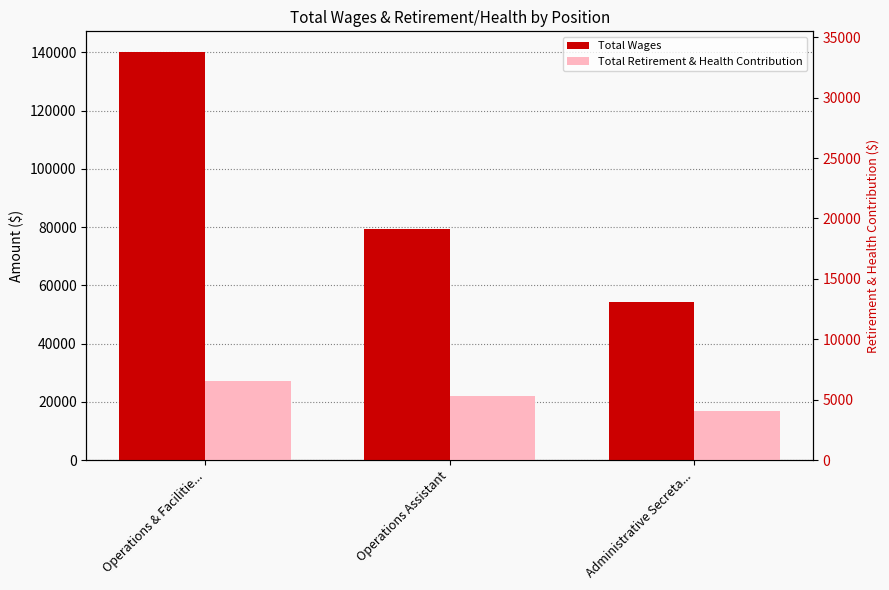

True or false: Total Retirement & Health Contribution has a value of 27294 at Operations & Facilitie....

True